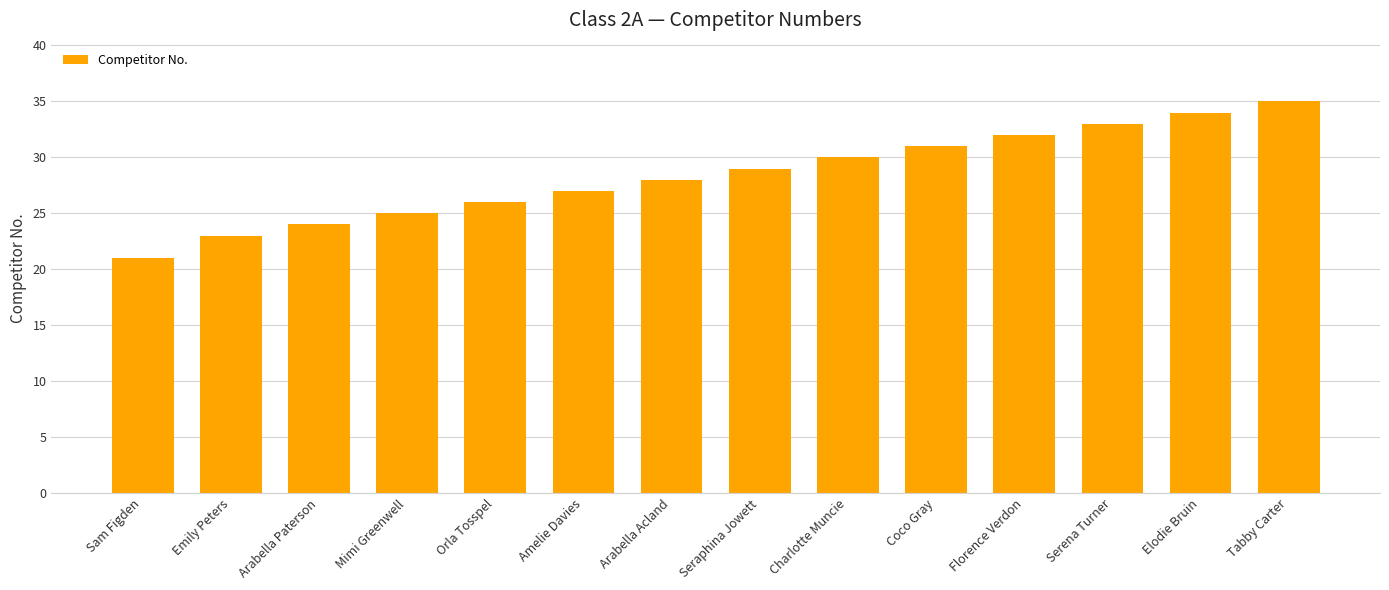

How many distinct data groups are displayed?

1